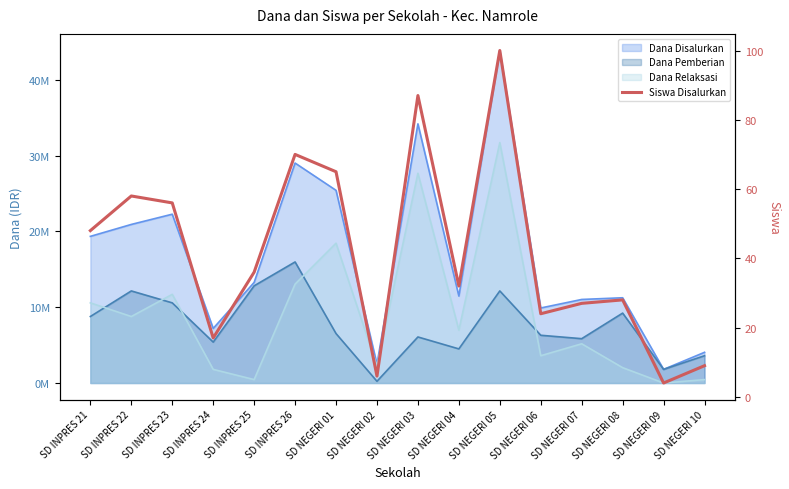

At which label does the data first exceed 36?

SD INPRES 21